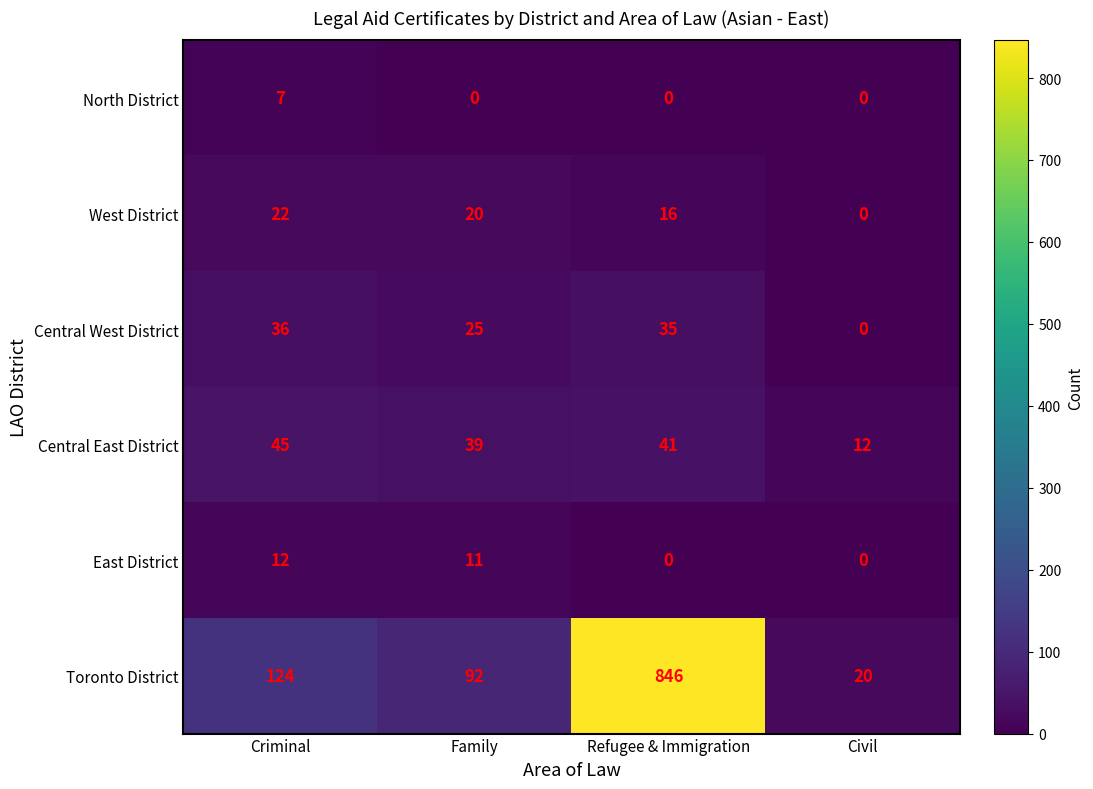

What is the difference between the maximum and minimum values in the Central West District series?

36